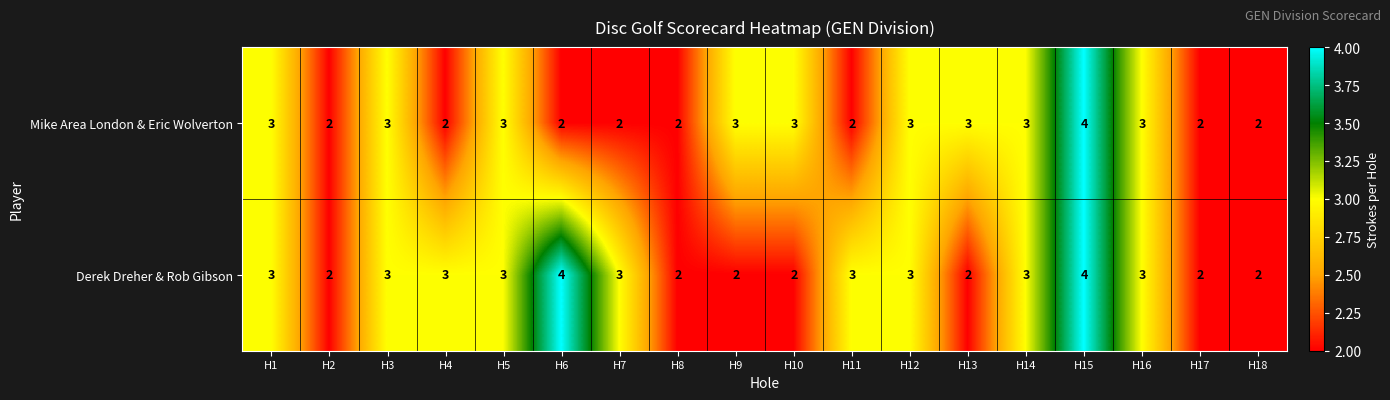

Between H12 and H13, which series saw the biggest shift?

Derek Dreher & Rob Gibson